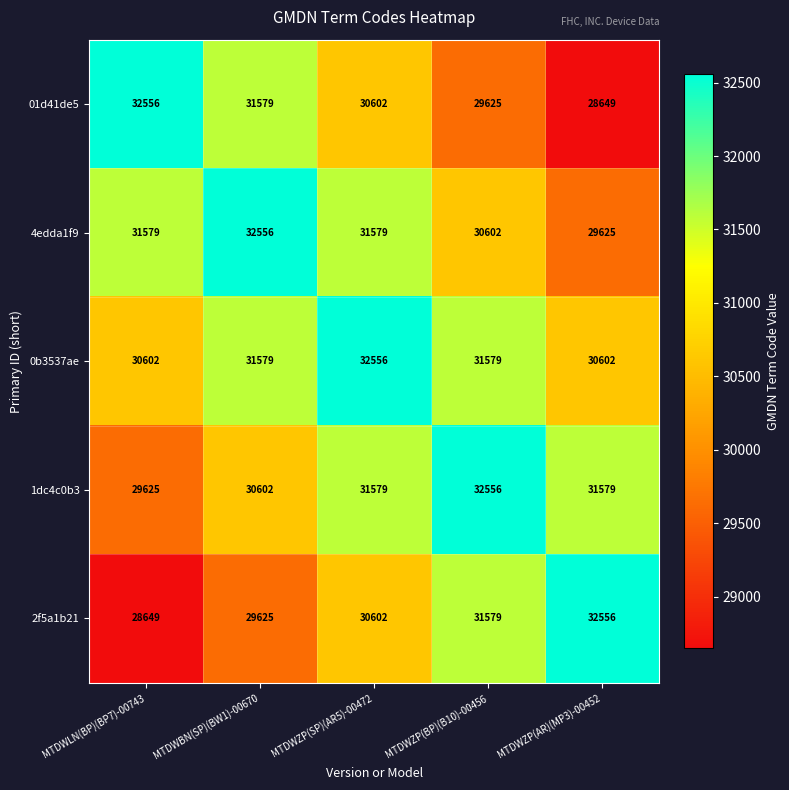

Reading left to right, transcribe all the data shown in this chart.

01d41de5: MTDWLN(BP)(BP7)-00743=32556	MTDWBN(SP)(BW1)-00670=31579	MTDWZP(SP)(AR5)-00472=30602	MTDWZP(BP)(B10)-00456=29625	MTDWZP(AR)(MP3)-00452=28649
4edda1f9: MTDWLN(BP)(BP7)-00743=31579	MTDWBN(SP)(BW1)-00670=32556	MTDWZP(SP)(AR5)-00472=31579	MTDWZP(BP)(B10)-00456=30602	MTDWZP(AR)(MP3)-00452=29625
0b3537ae: MTDWLN(BP)(BP7)-00743=30602	MTDWBN(SP)(BW1)-00670=31579	MTDWZP(SP)(AR5)-00472=32556	MTDWZP(BP)(B10)-00456=31579	MTDWZP(AR)(MP3)-00452=30602
1dc4c0b3: MTDWLN(BP)(BP7)-00743=29625	MTDWBN(SP)(BW1)-00670=30602	MTDWZP(SP)(AR5)-00472=31579	MTDWZP(BP)(B10)-00456=32556	MTDWZP(AR)(MP3)-00452=31579
2f5a1b21: MTDWLN(BP)(BP7)-00743=28649	MTDWBN(SP)(BW1)-00670=29625	MTDWZP(SP)(AR5)-00472=30602	MTDWZP(BP)(B10)-00456=31579	MTDWZP(AR)(MP3)-00452=32556